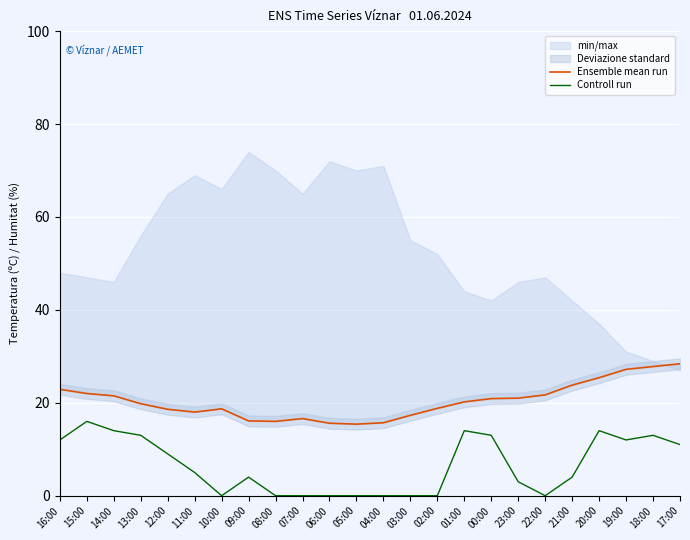

True or false: Ensemble mean run has more than 1 interior local peaks.

True